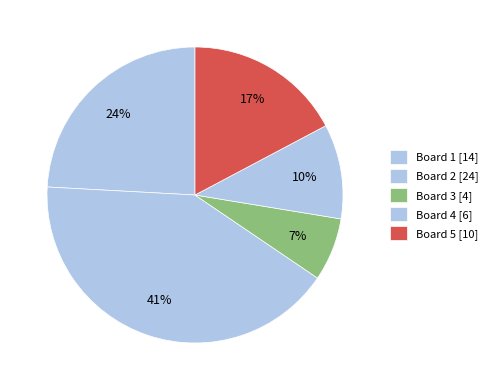

Between Board 1 and Board 3, which is larger?

Board 1